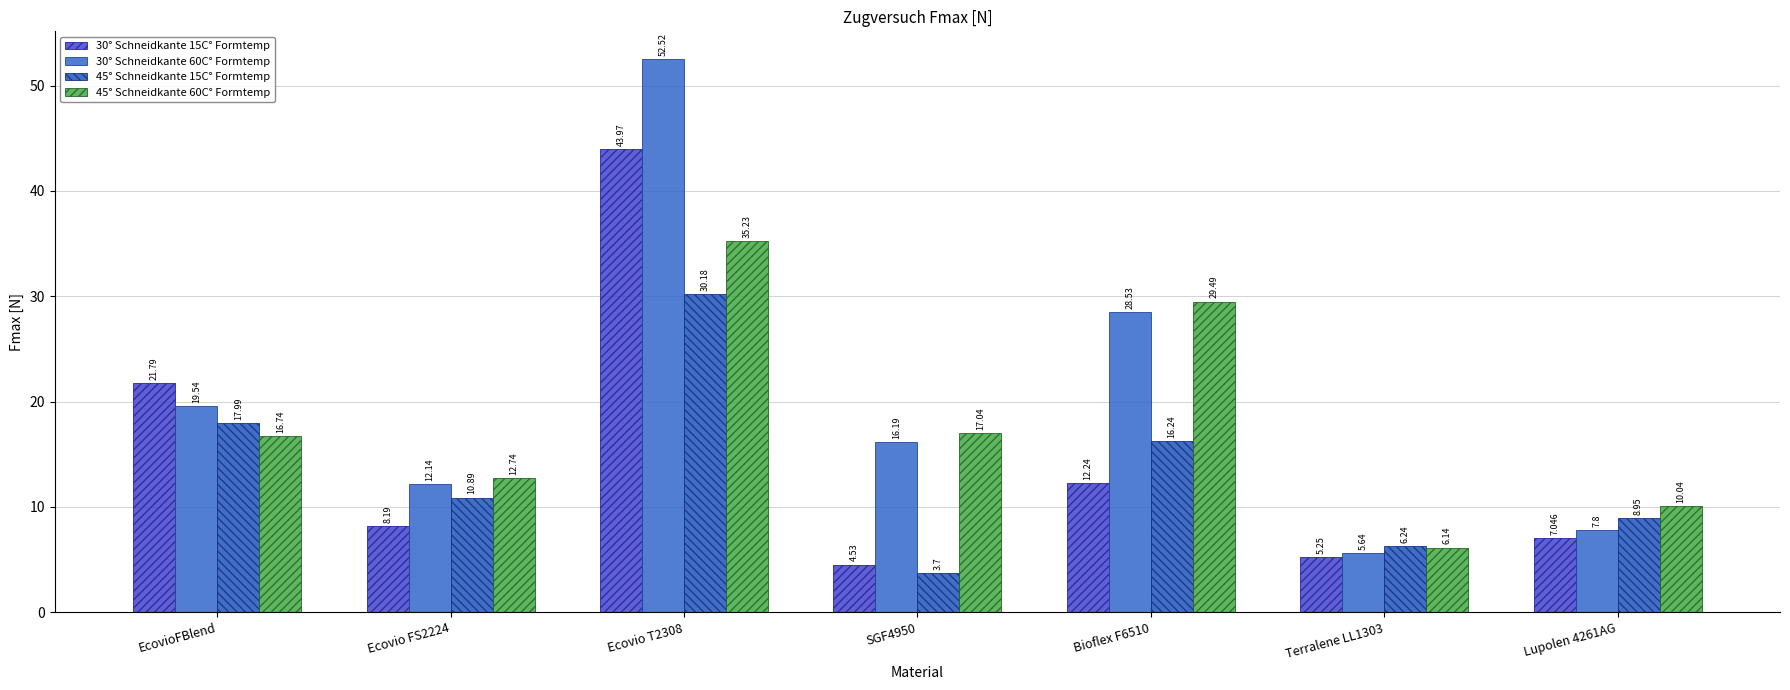

How many bars are there in total?

28